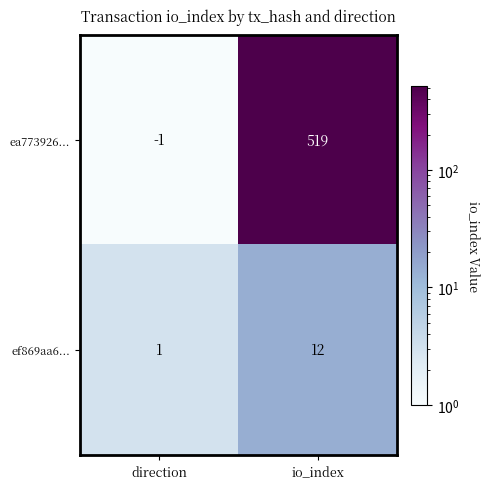

Reading left to right, list all the values displayed in this chart.

ea773926...: -1	519
ef869aa6...: 1	12